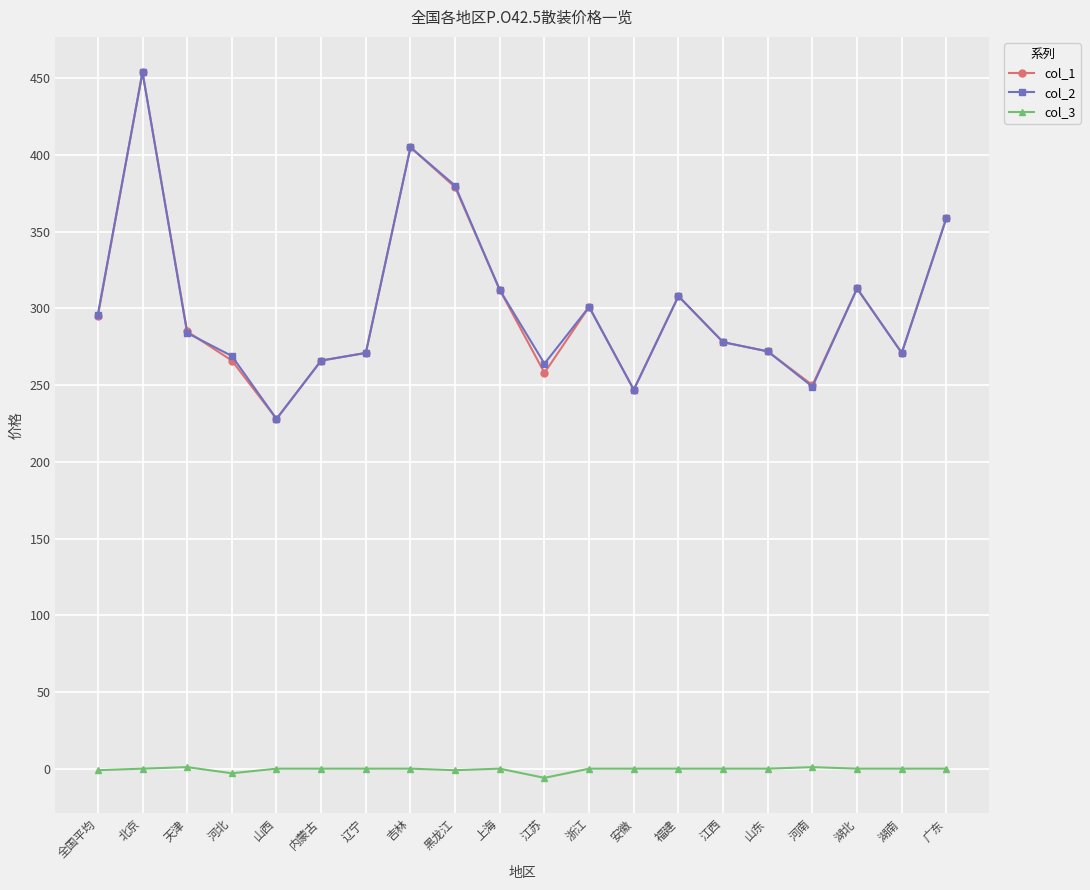

What is the difference between the maximum and second lowest values in the col_3 series?

4